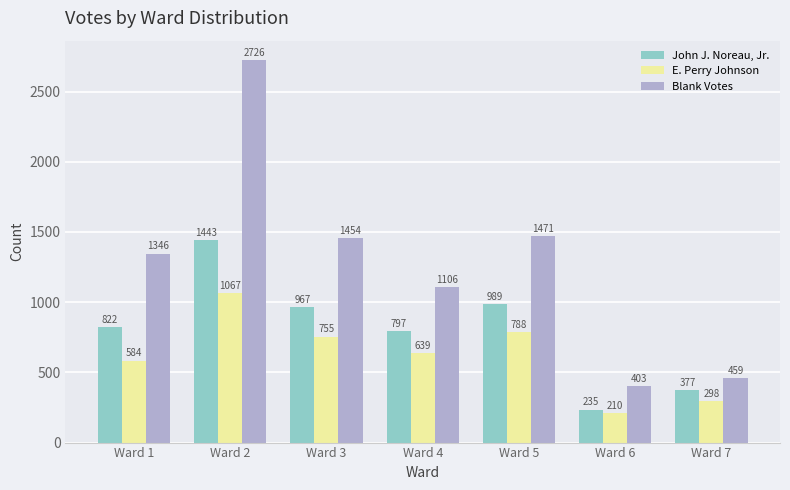

Which series changed the most between Ward 3 and Ward 7?

Blank Votes